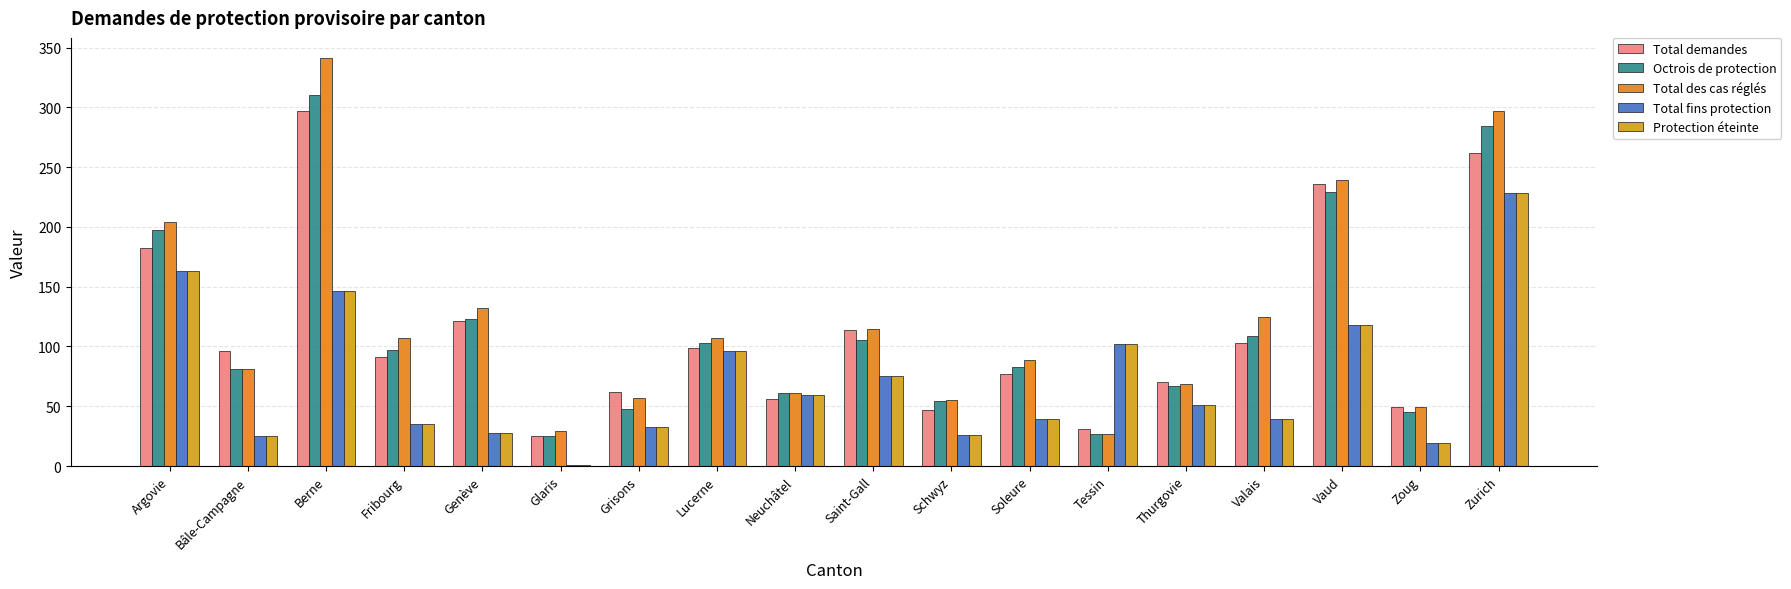

Count the number of data series in this chart.

5